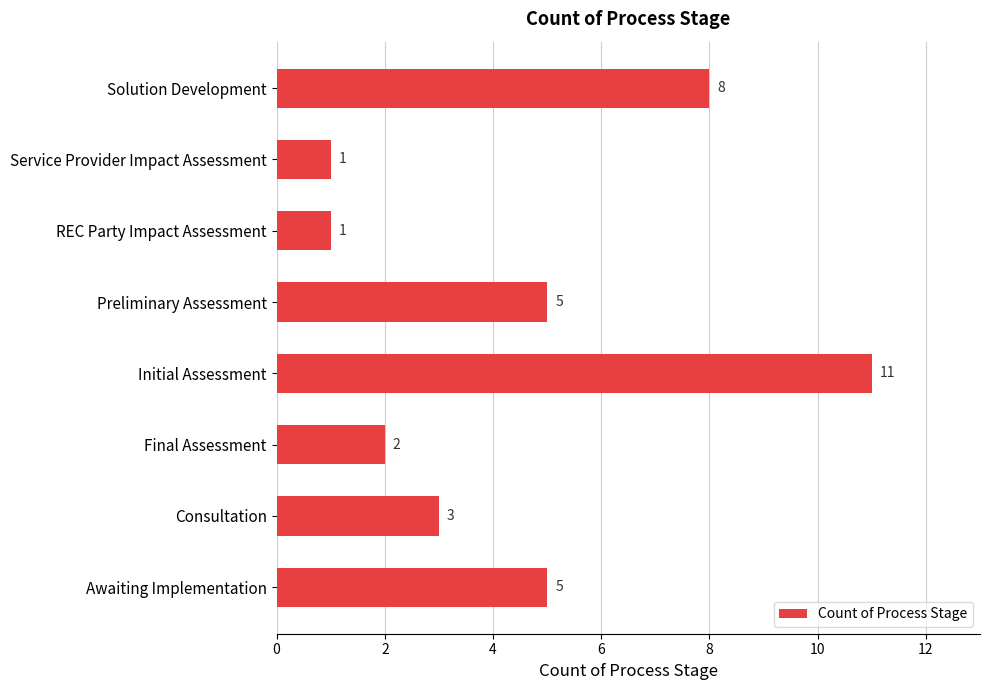

How many bars are there in total?

8